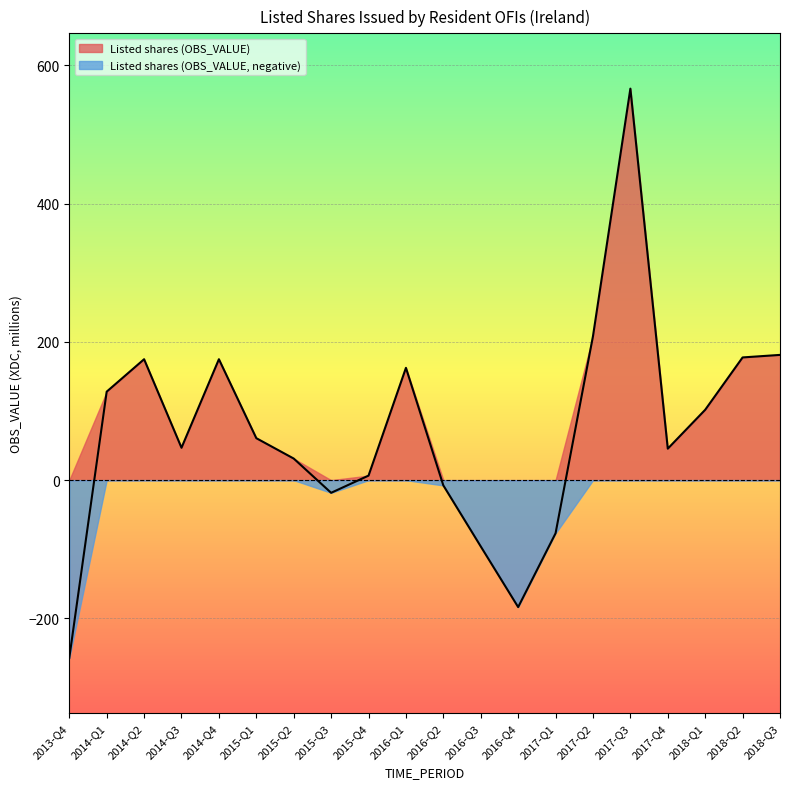

How many positive values are there?

14